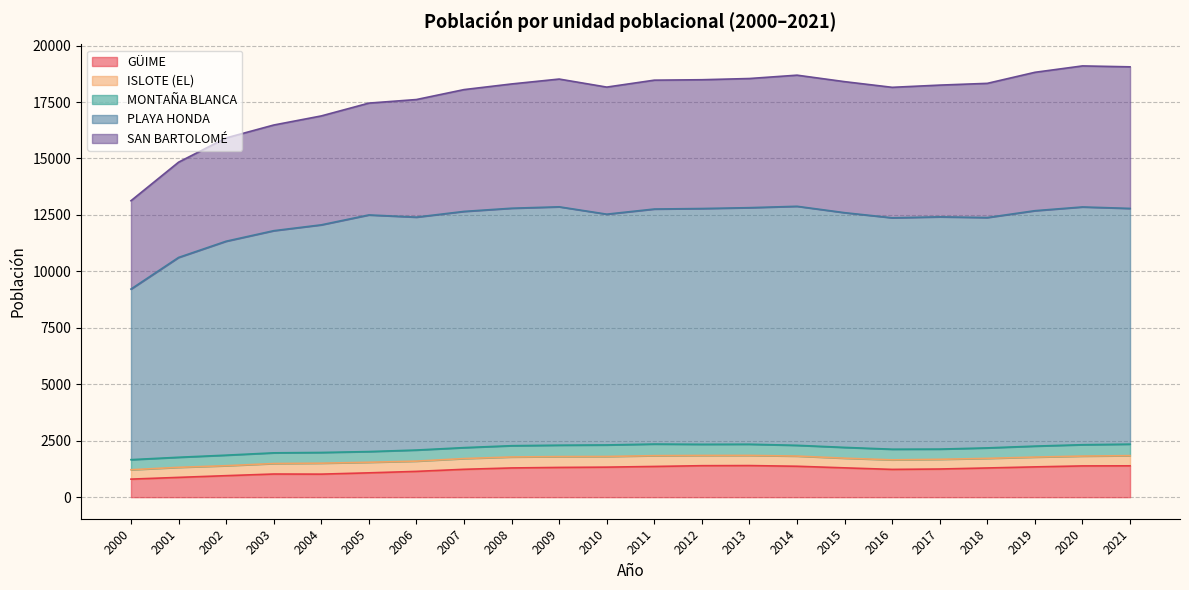

Which series has the largest total across all categories?

PLAYA HONDA